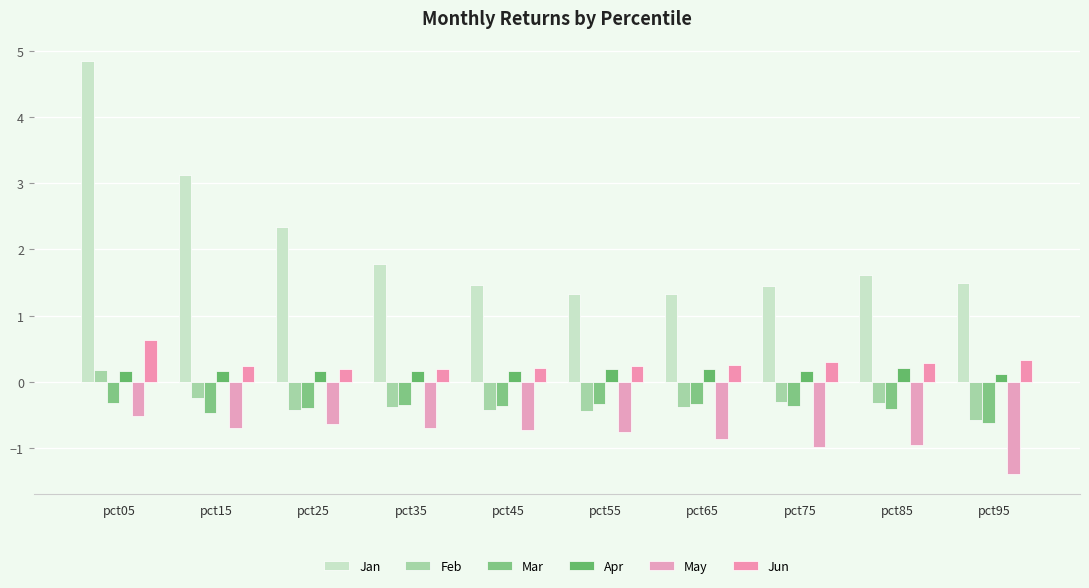

Is it true that Jan equals 0.8 at pct55?

False